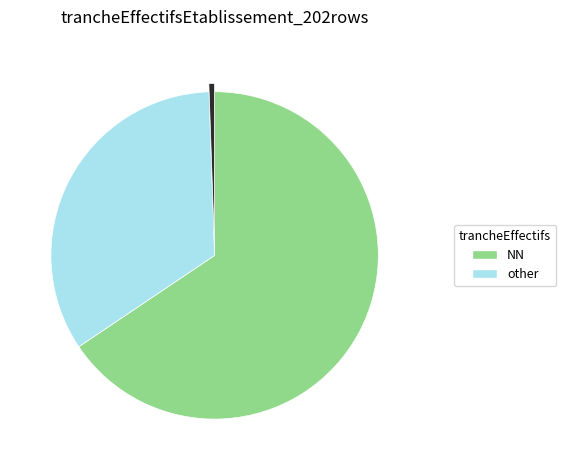

Does any single category account for the majority?

Yes